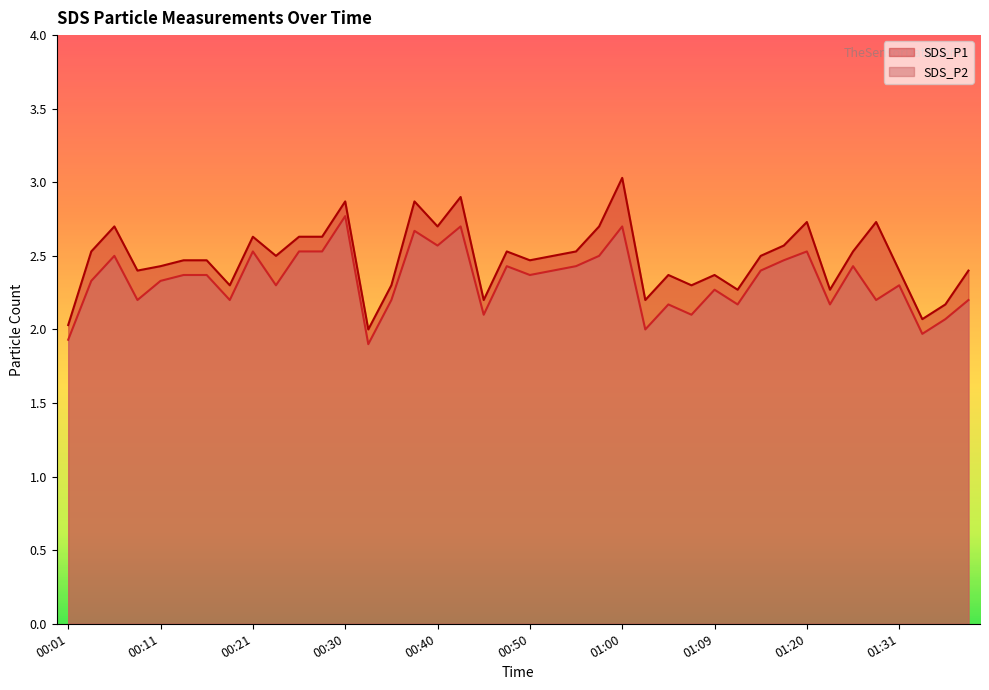

At which category does the chart reach its minimum across all series?

00:33